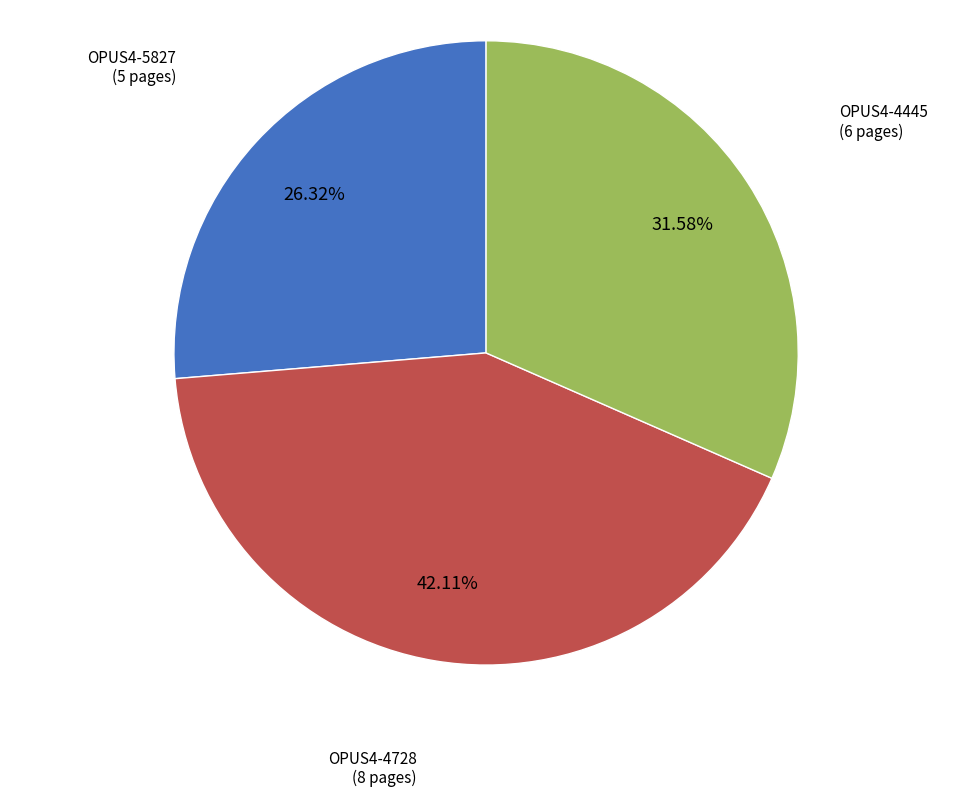

What is the smallest slice in the pie chart?

OPUS4-5827